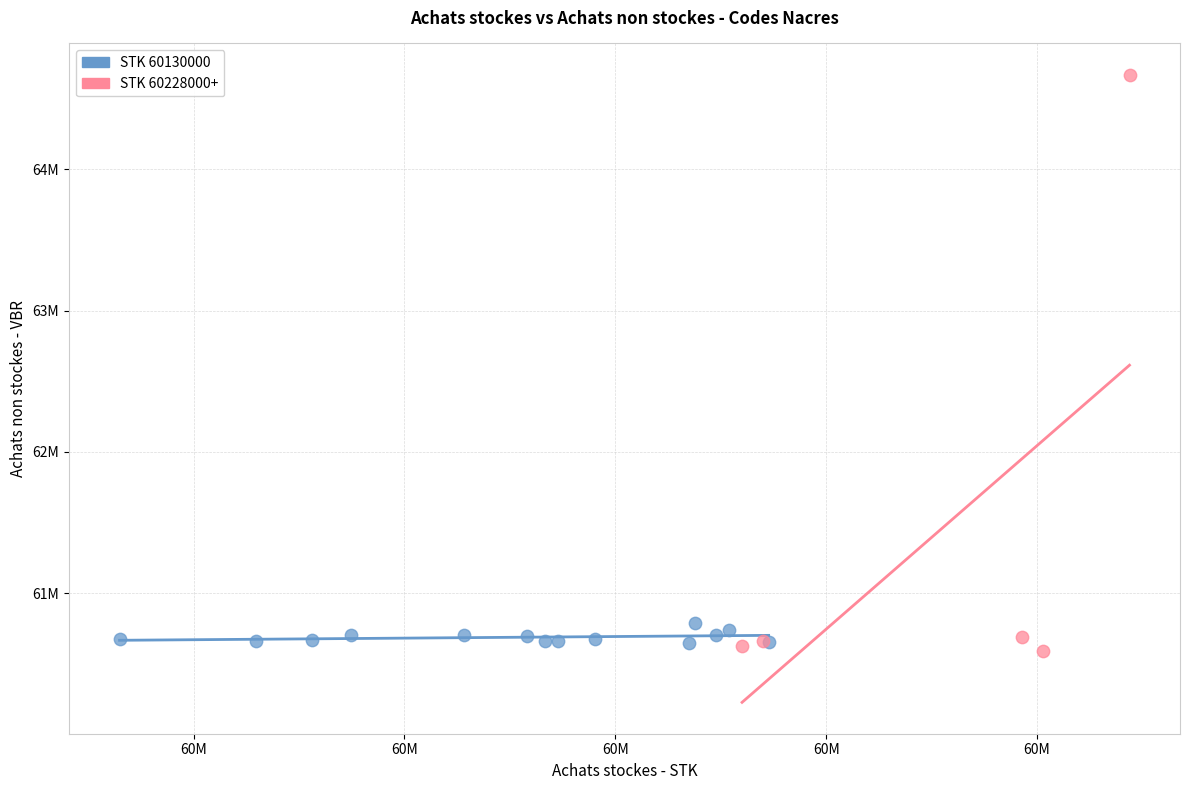

Which series contains the highest Y value?

STK 60228000+